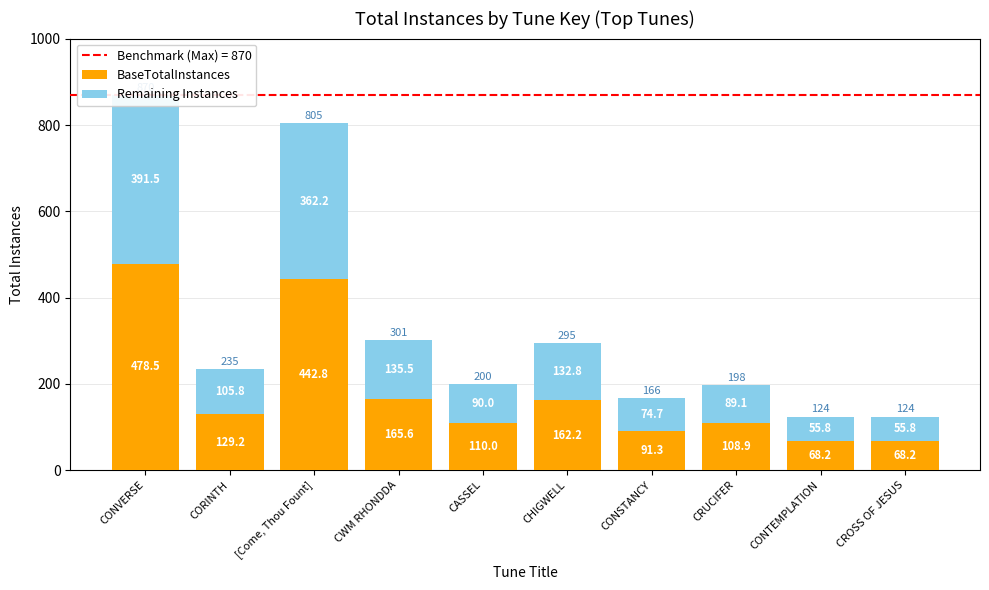

The value of Remaining Instances at CORINTH is 105.8. True or false?

True